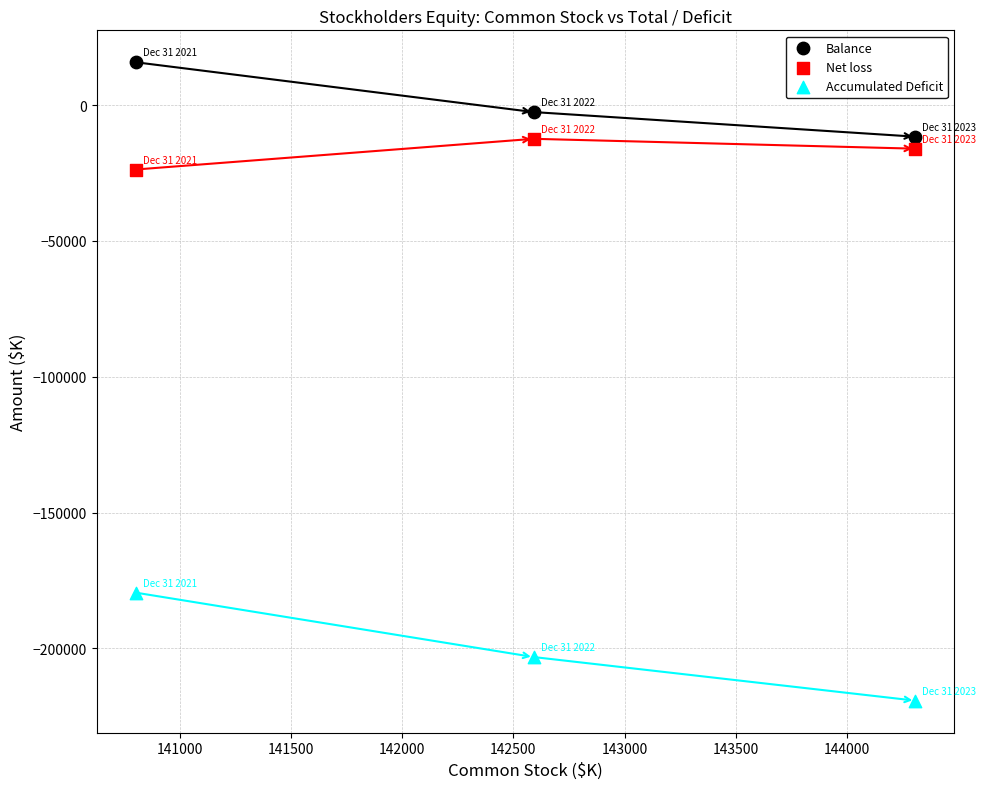

Which series has the widest spread of Y values?

Accumulated Deficit